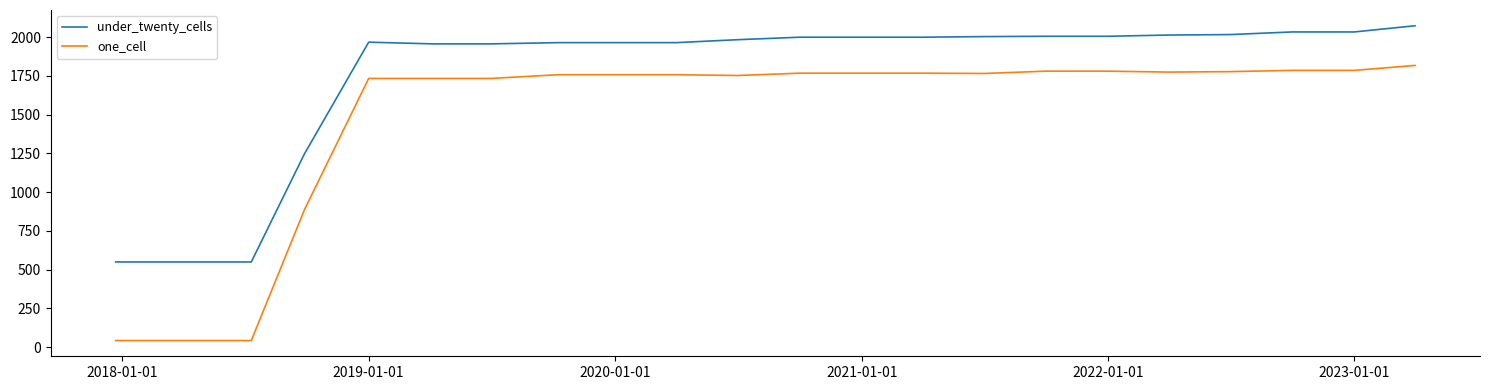

Rank the series by their maximum value, from lowest to highest.

one_cell, under_twenty_cells